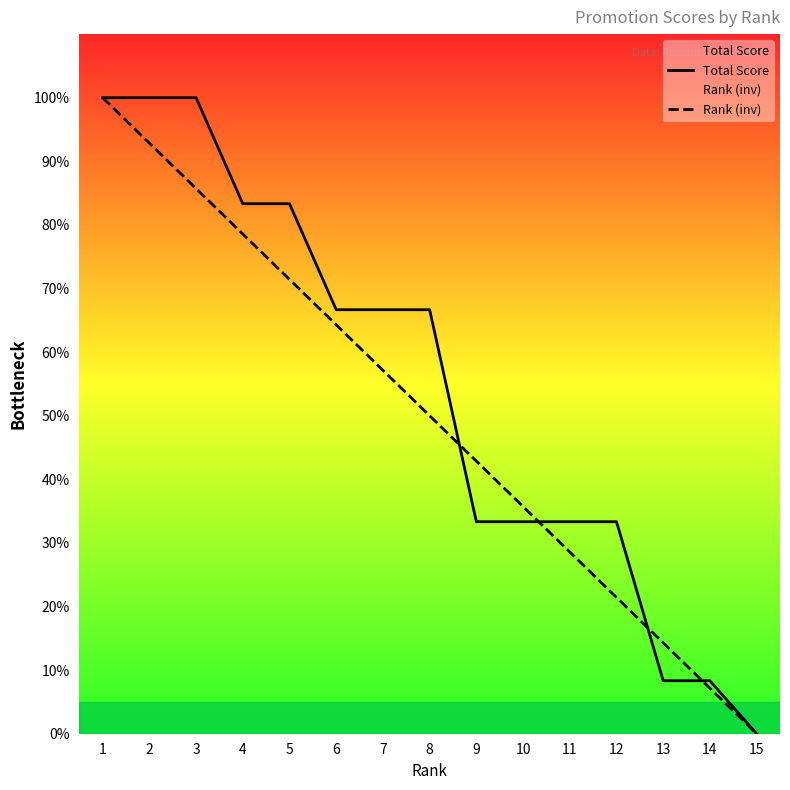

Is it true that Rank (inv) equals 78.6 at 4?

True